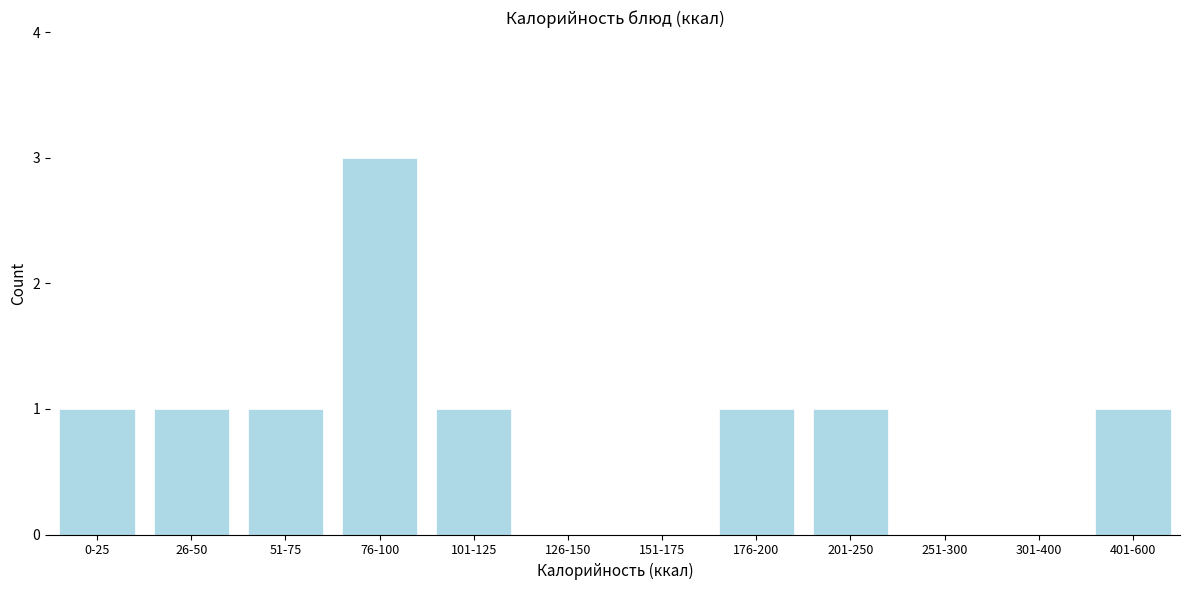

Reading left to right, list all the values displayed in this chart.

0-25=1	26-50=1	51-75=1	76-100=3	101-125=1	126-150=0	151-175=0	176-200=1	201-250=1	251-300=0	301-400=0	401-600=1